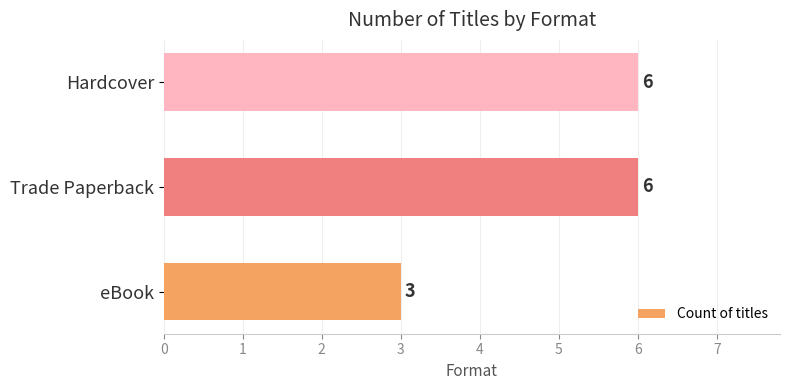

True or false: the data shows 6 at Trade Paperback.

True